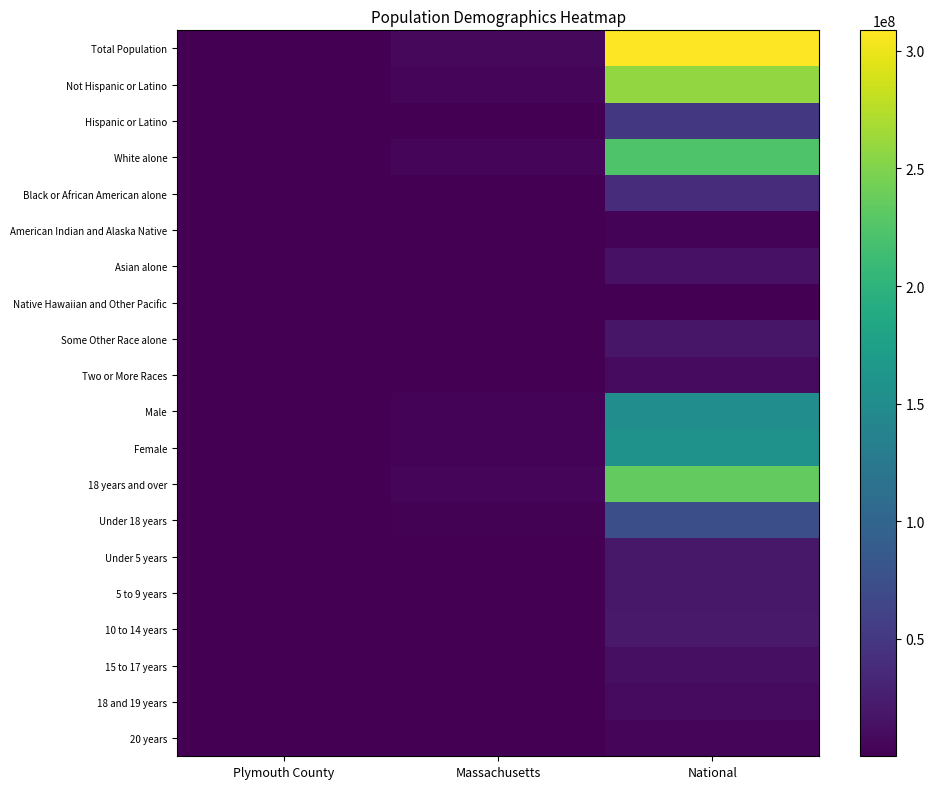

Between National and Massachusetts, which is larger?

National